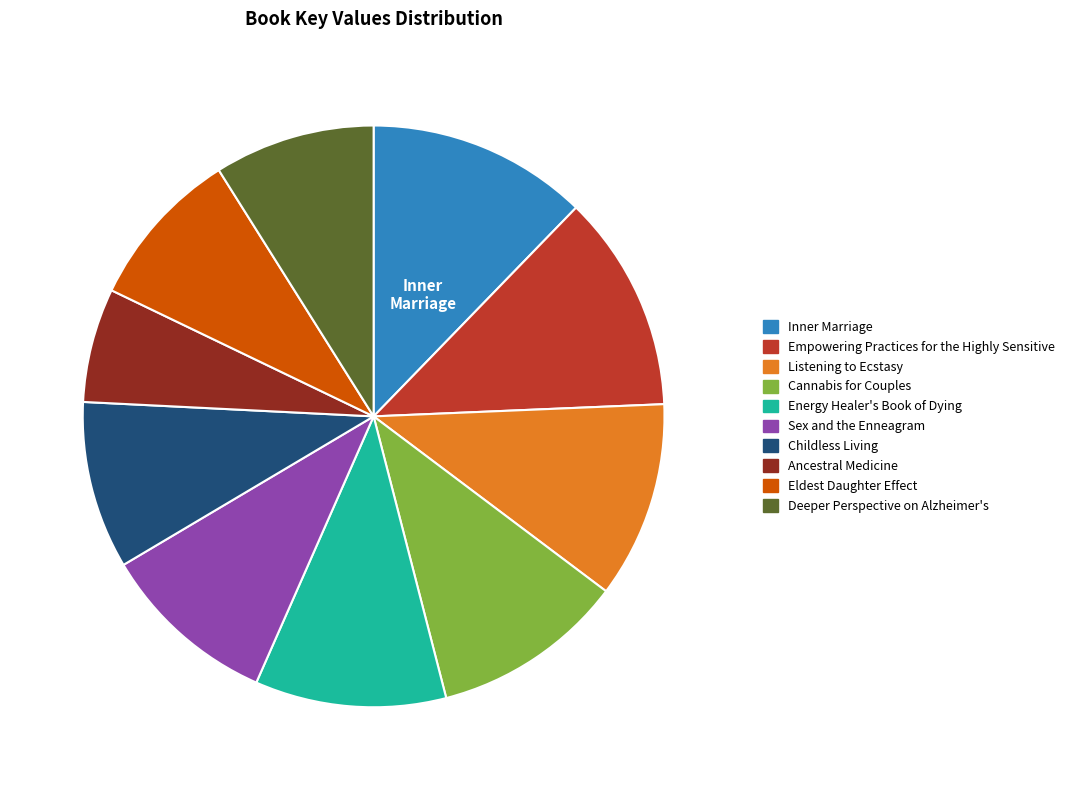

Between Deeper Perspective on Alzheimer's and Energy Healer's Book of Dying, which is larger?

Energy Healer's Book of Dying